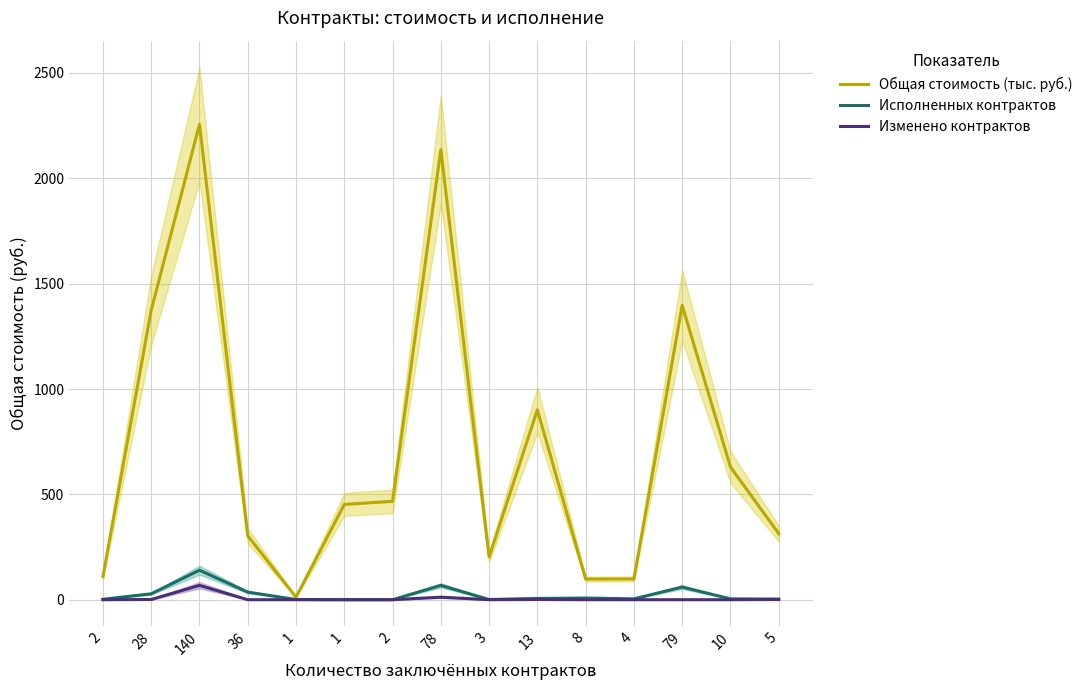

Between 79 and 13, which is larger?

79